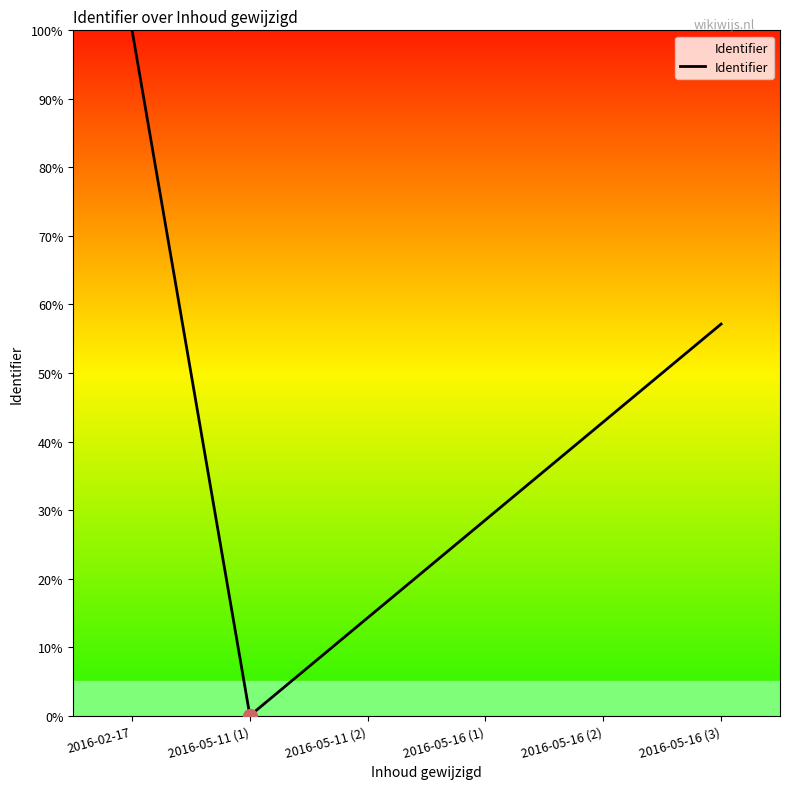

Does the chart have visible grid lines?

No